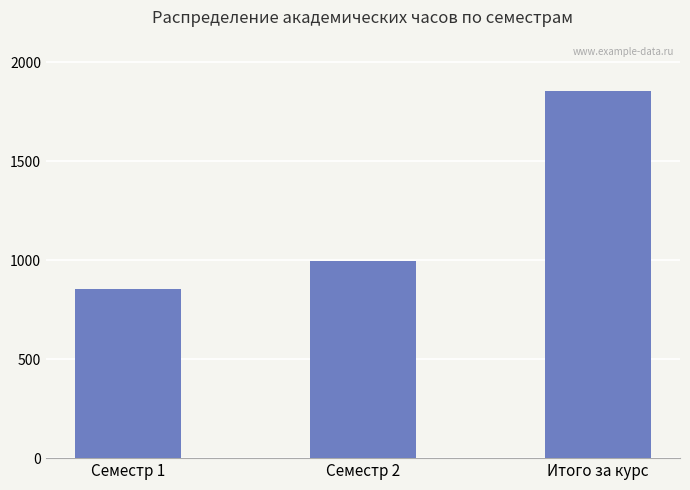

What is the value of the 2nd bar from the left?

998